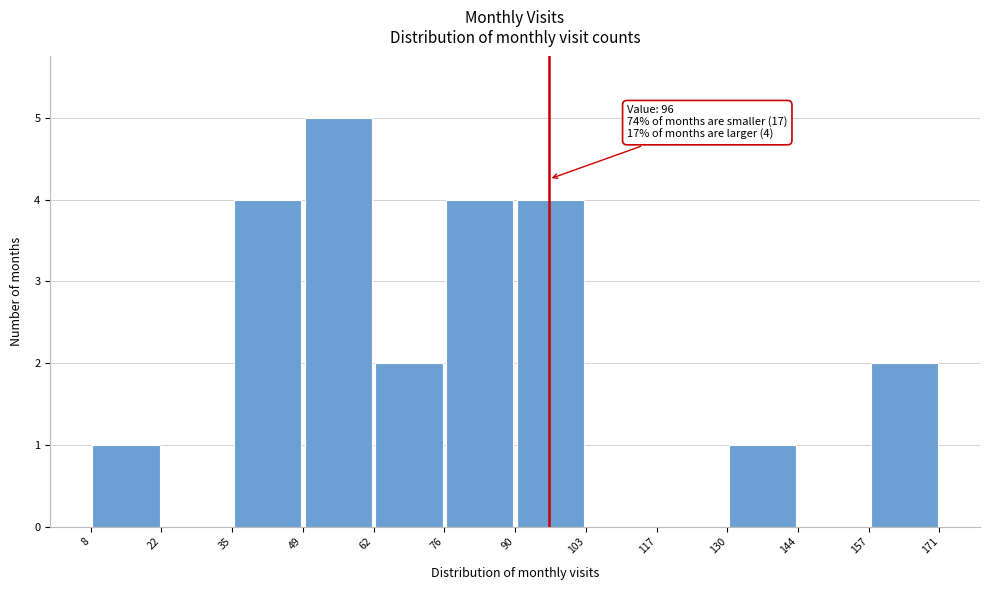

Over which range of the x-axis is the bar tallest?

49 to 62